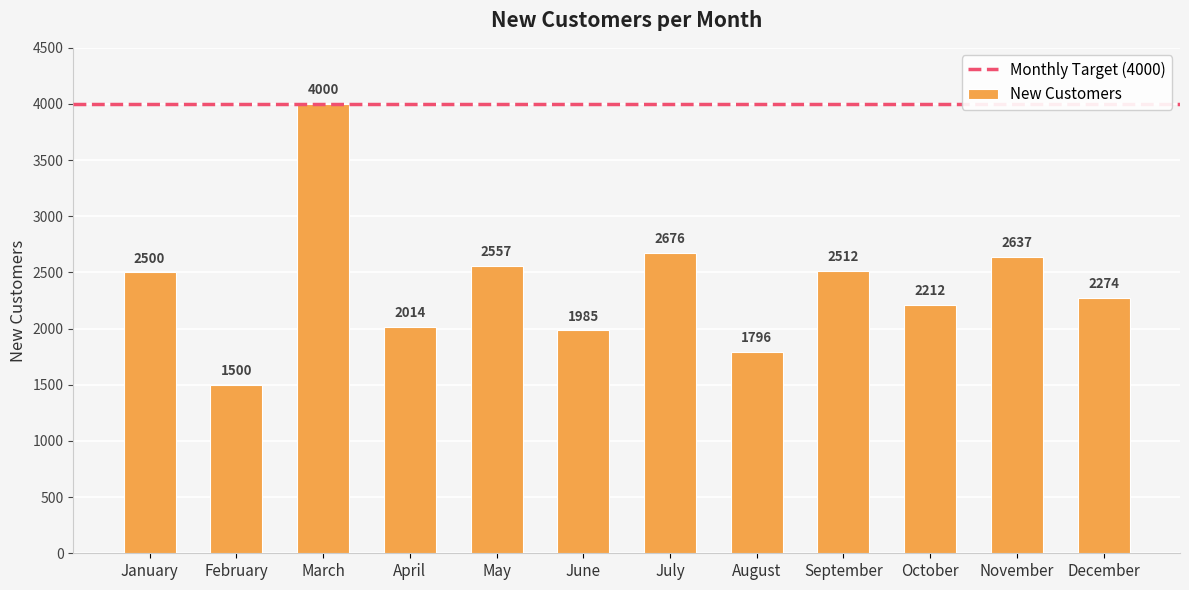

How many distinct data groups are displayed?

1